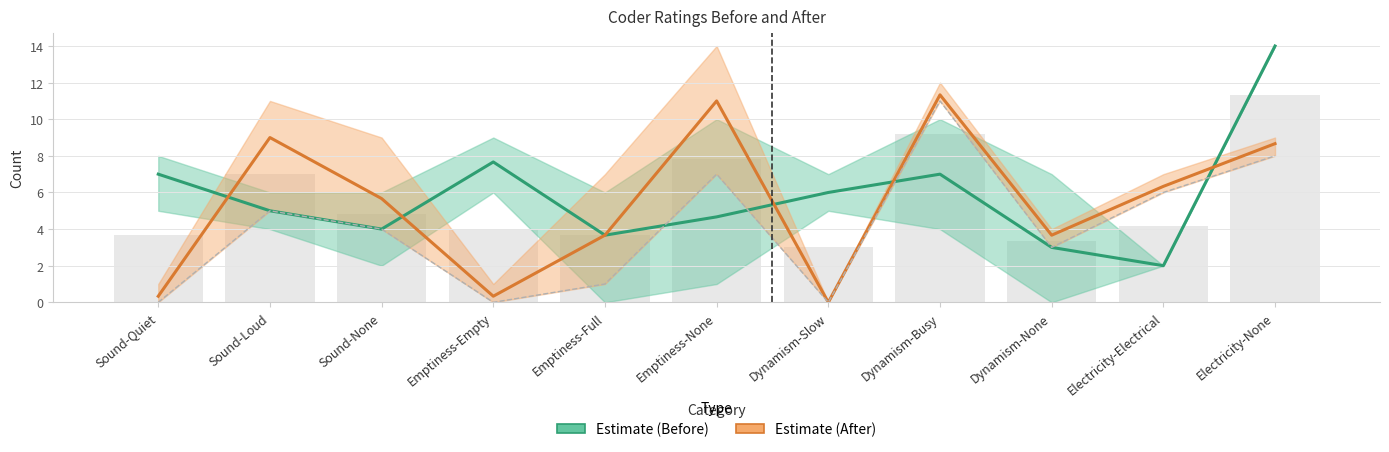

Rank the series at Sound-Loud from lowest to highest value.

Estimate (Before), Estimate (After)